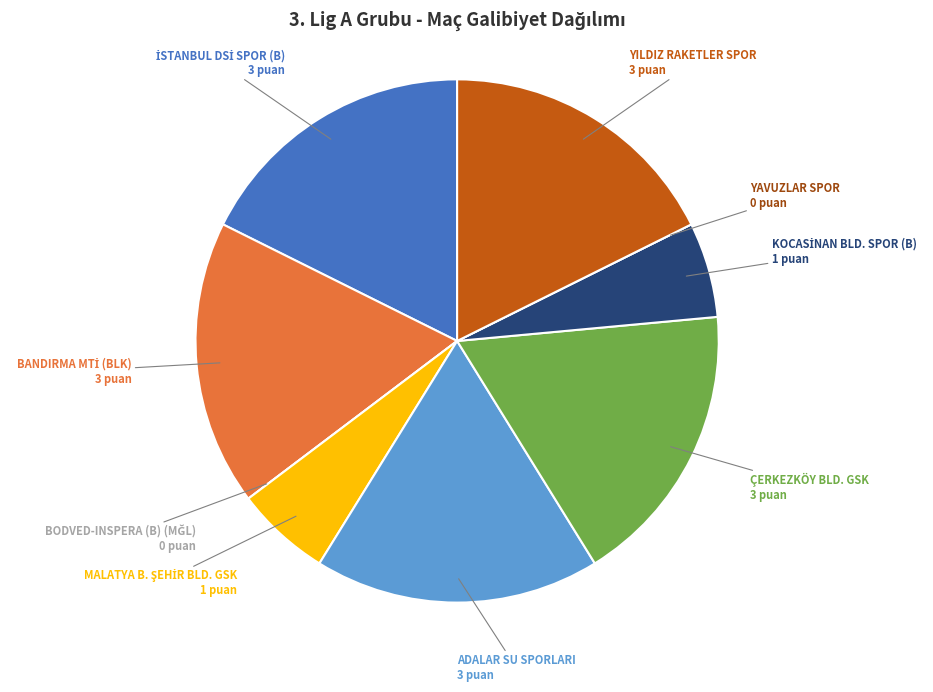

Approximately how many times larger is the value at ADALAR SU SPORLARI compared to ÇERKEZKÖY BLD. GSK?

1.0